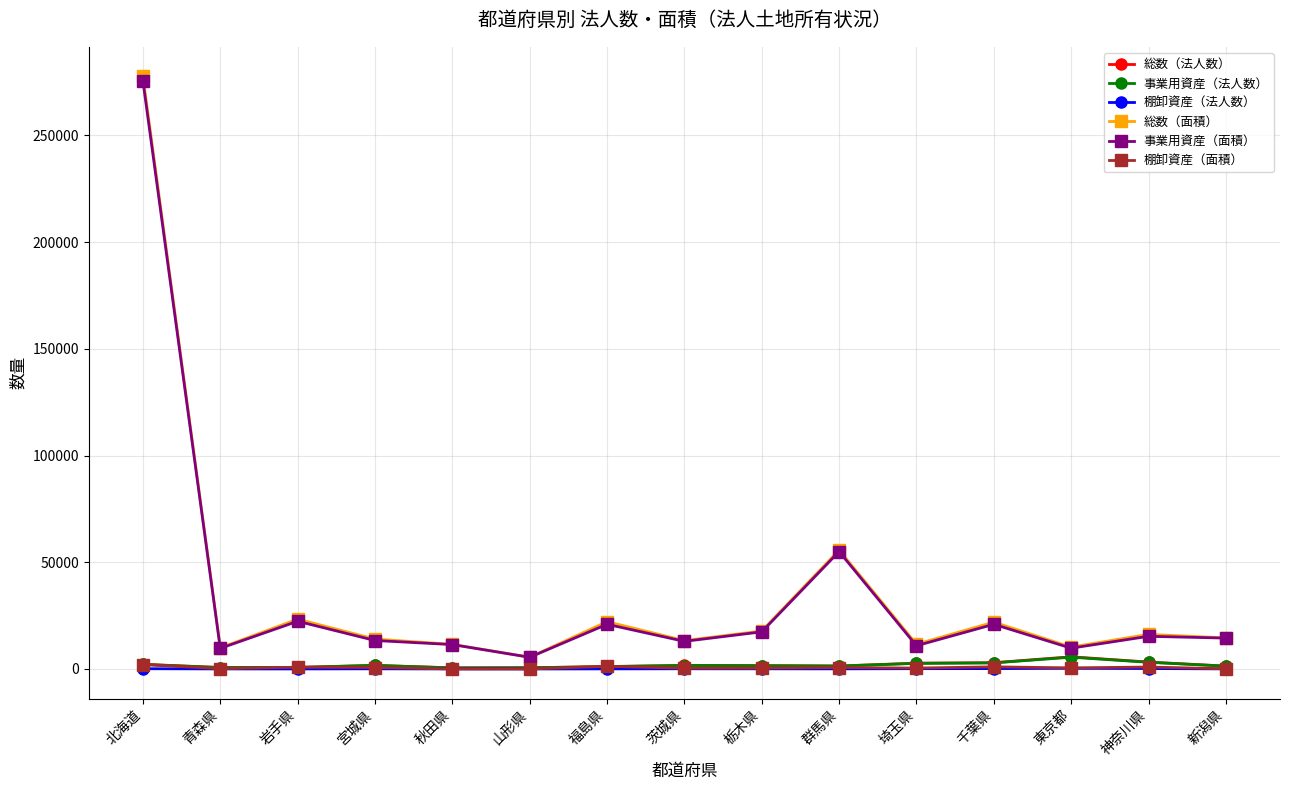

How many interior local valleys does the 総数（面積） series have?

5